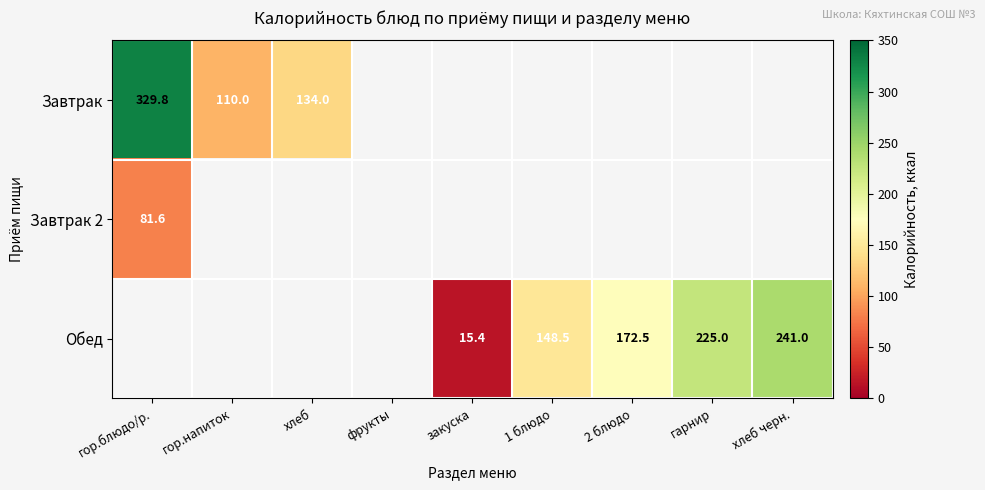

The value of Завтрак at гор.напиток is 110.0. True or false?

True